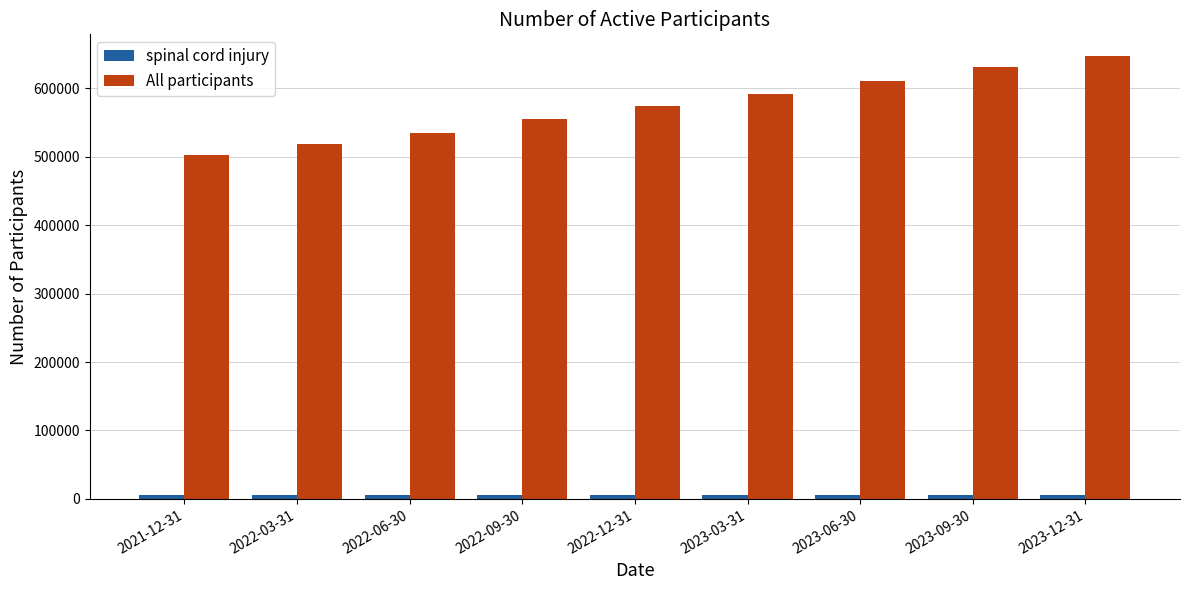

What is the sum of the All participants values at 2023-09-30 and 2023-06-30?

1242031